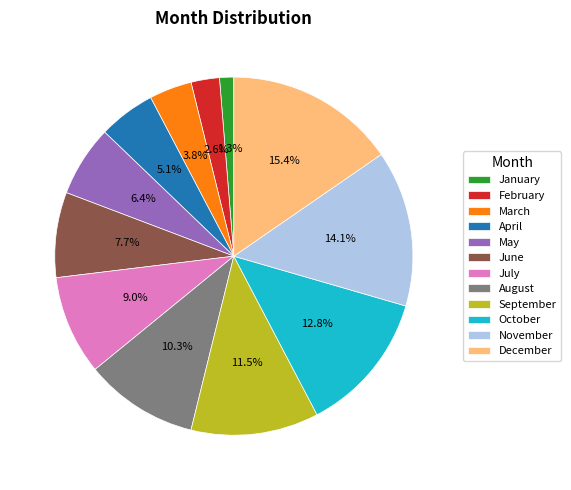

What percentage is the August slice, to the nearest percent?

10%